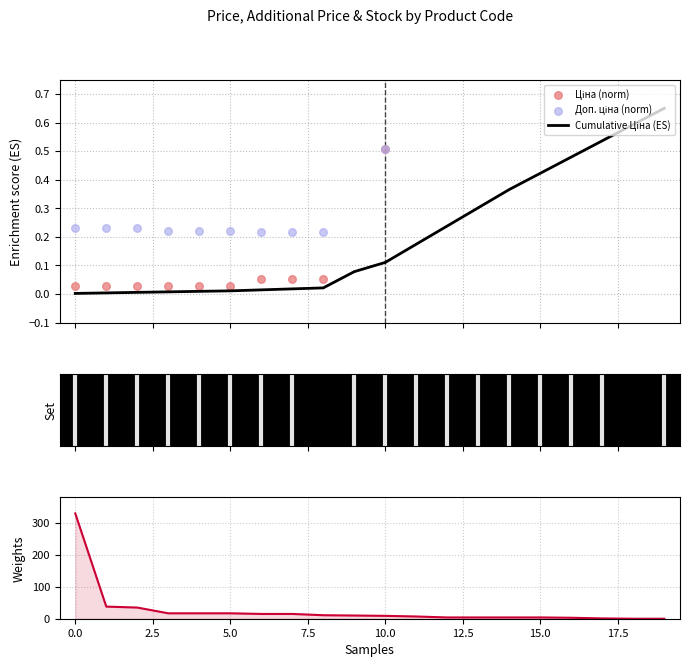

At how many categories does at least one series exceed 109?

1